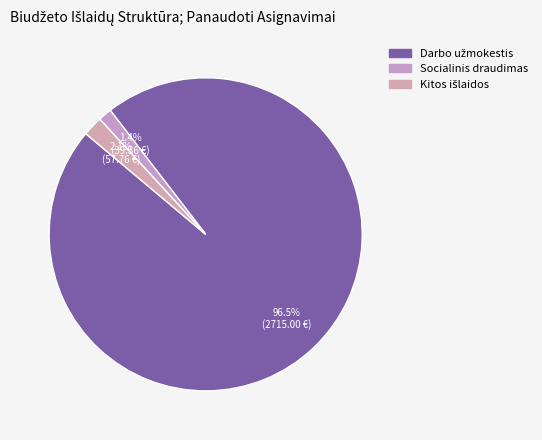

Count the number of slices in the pie.

3